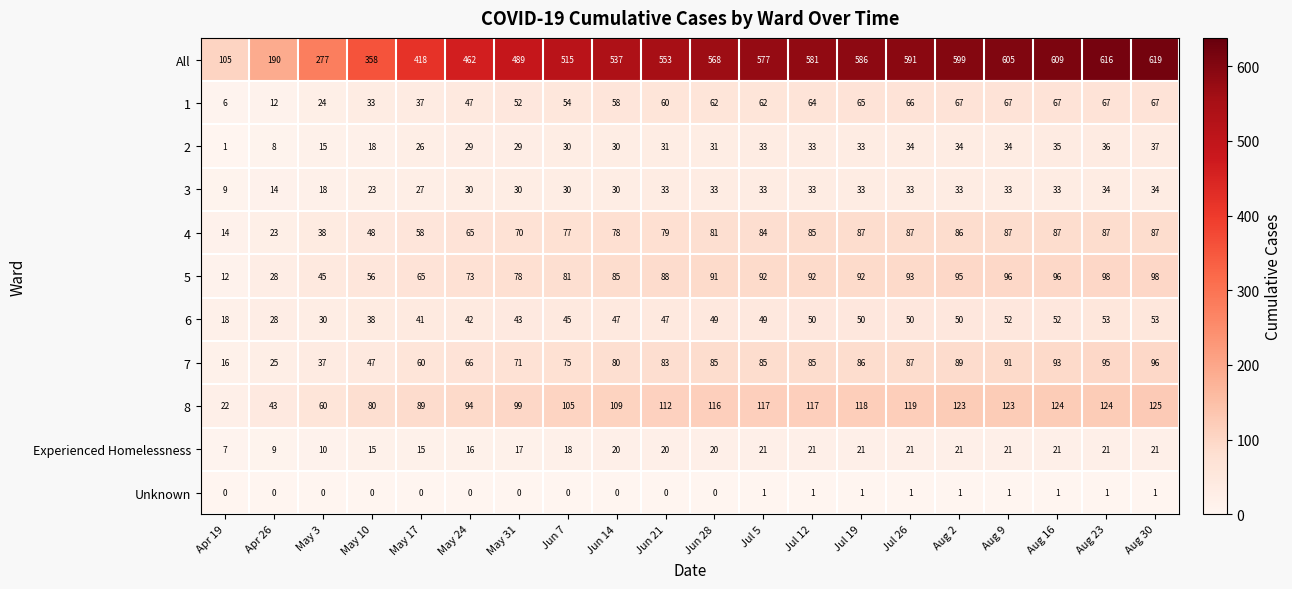

How many categories are shown in the chart?

20